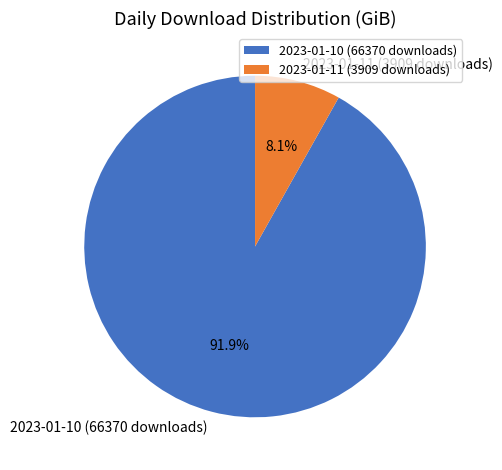

What percentage is NOT represented by 2023-01-11 (3909 downloads)?

91.9%